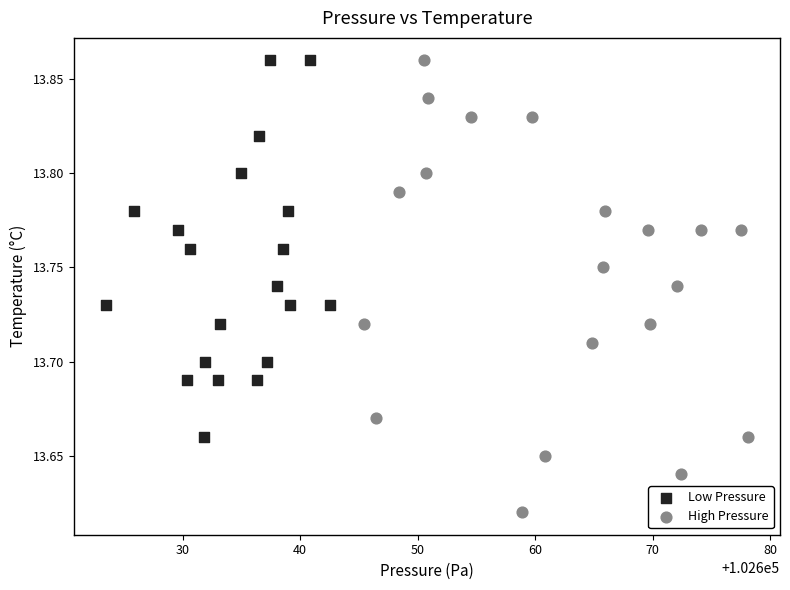

Which series reaches the minimum Y coordinate?

High Pressure